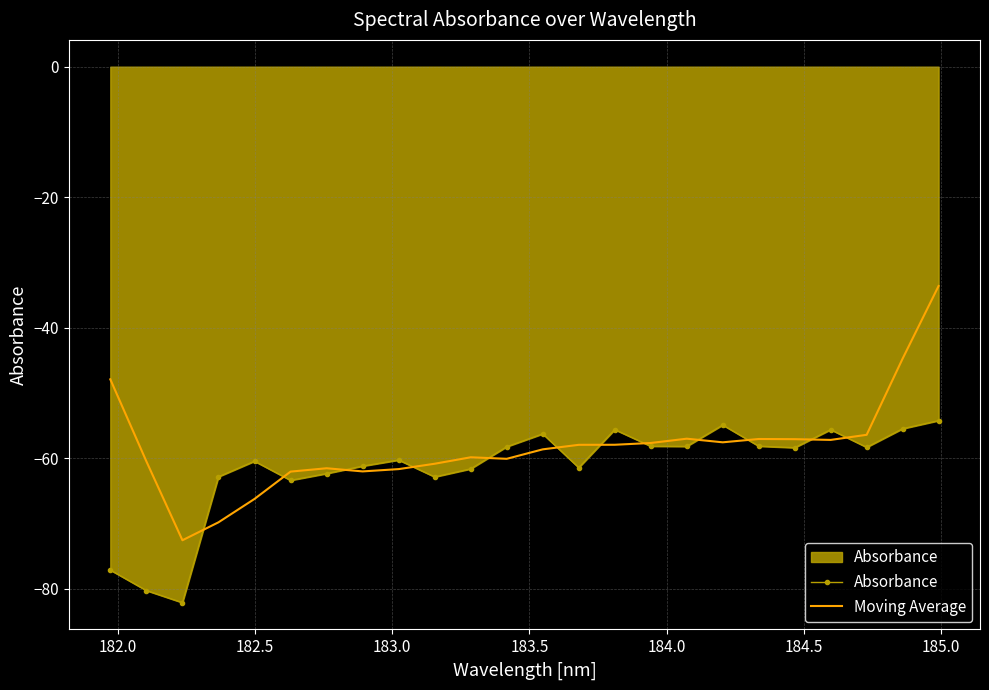

What is the maximum value for Moving Average?

-33.6